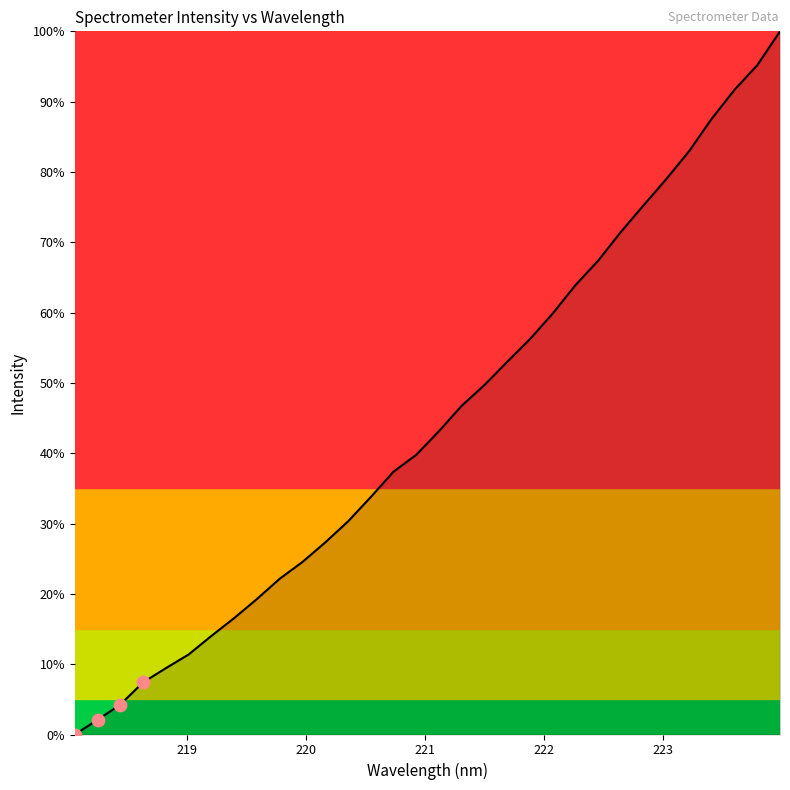

What is the maximum value shown in the chart?

100.0